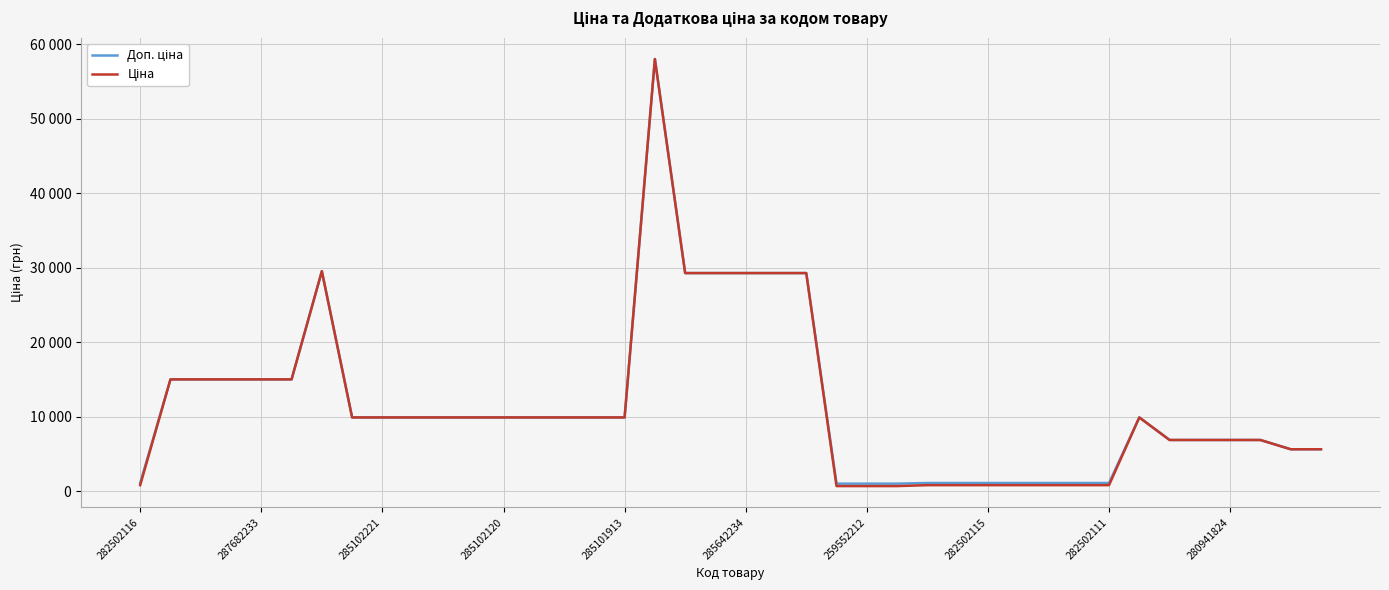

How many data points in Доп. ціна are above 9908?

23